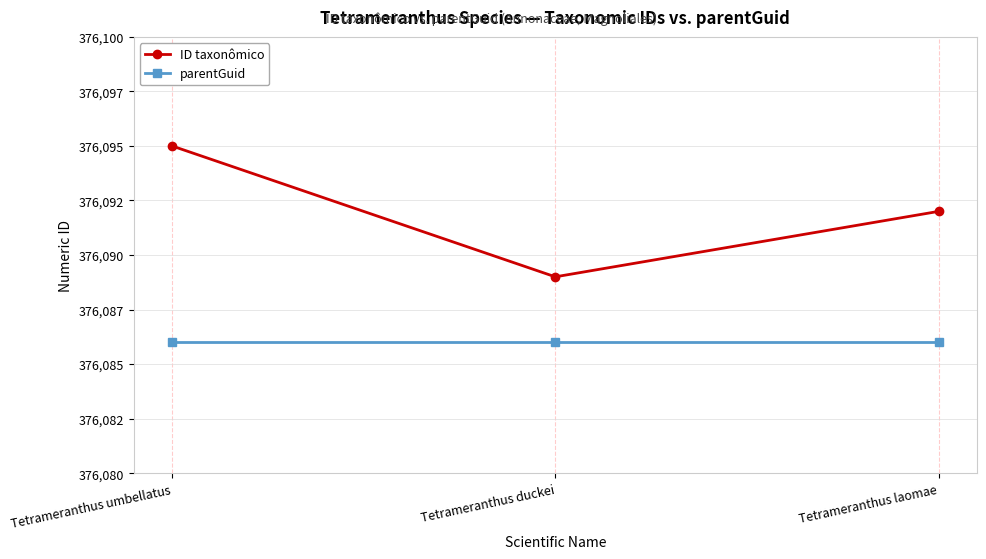

What is the lowest value of the ID taxonômico series?

376089